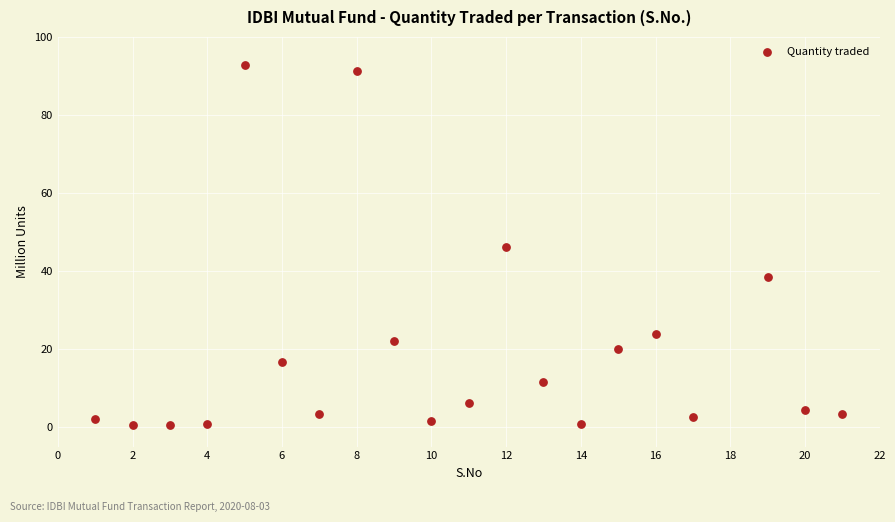

What is the range of Y values (max minus min)?

92.4